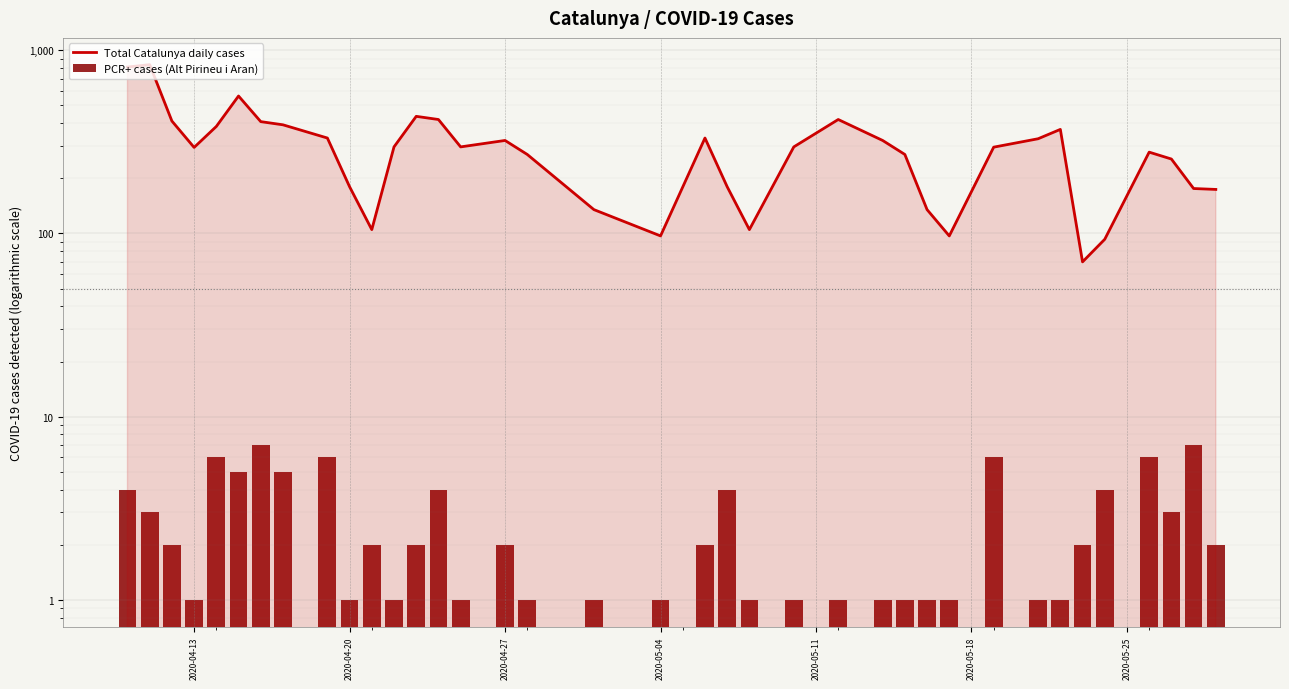

What is the average value of the Total Catalunya daily cases series?

302